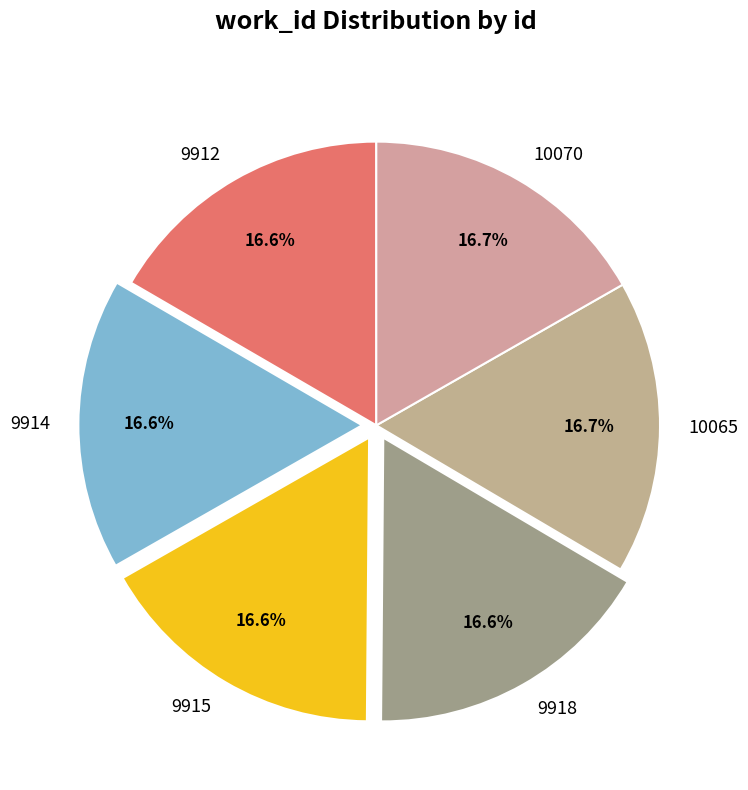

What portion of the pie excludes 10065?

83.3%